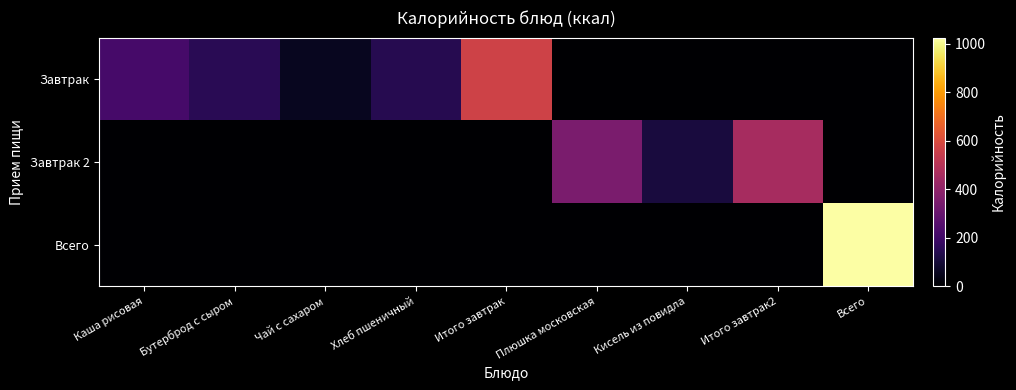

Reading left to right, extract all data points from this chart.

Завтрак: Каша рисовая=218.0	Бутерброд с сыром=149.8	Чай с сахаром=58.0	Хлеб пшеничный=142.0	Итого завтрак=567.9	Плюшка московская=0.0	Кисель из повидла=0.0	Итого завтрак2=0.0	Всего=0.0
Завтрак 2: Каша рисовая=0.0	Бутерброд с сыром=0.0	Чай с сахаром=0.0	Хлеб пшеничный=0.0	Итого завтрак=0.0	Плюшка московская=348.1	Кисель из повидла=110.3	Итого завтрак2=458.4	Всего=0.0
Всего: Каша рисовая=0.0	Бутерброд с сыром=0.0	Чай с сахаром=0.0	Хлеб пшеничный=0.0	Итого завтрак=0.0	Плюшка московская=0.0	Кисель из повидла=0.0	Итого завтрак2=0.0	Всего=1026.3